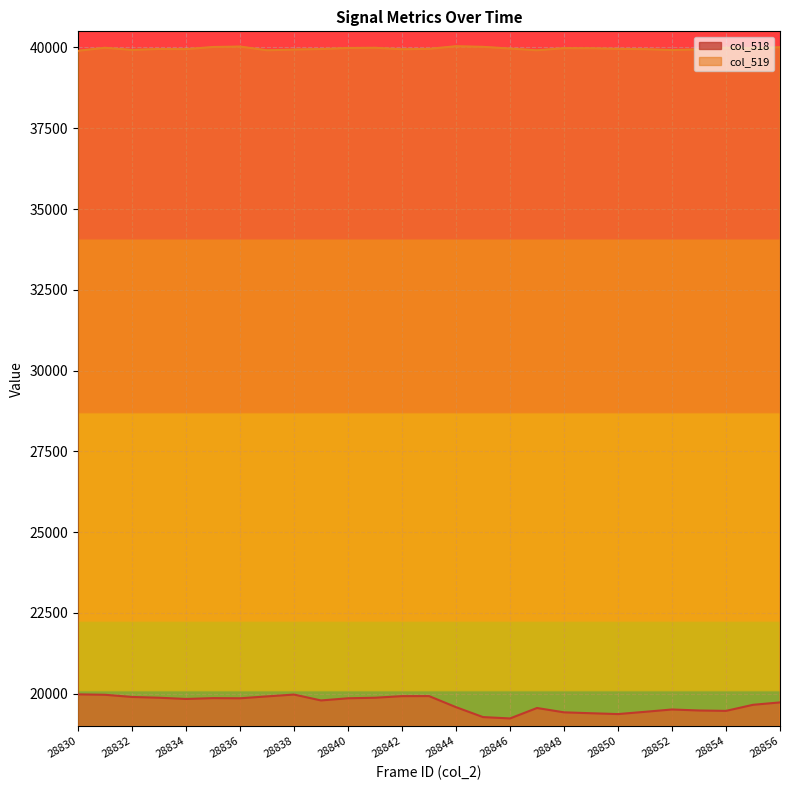

Which has a higher value, 28835 or 28837?

28837